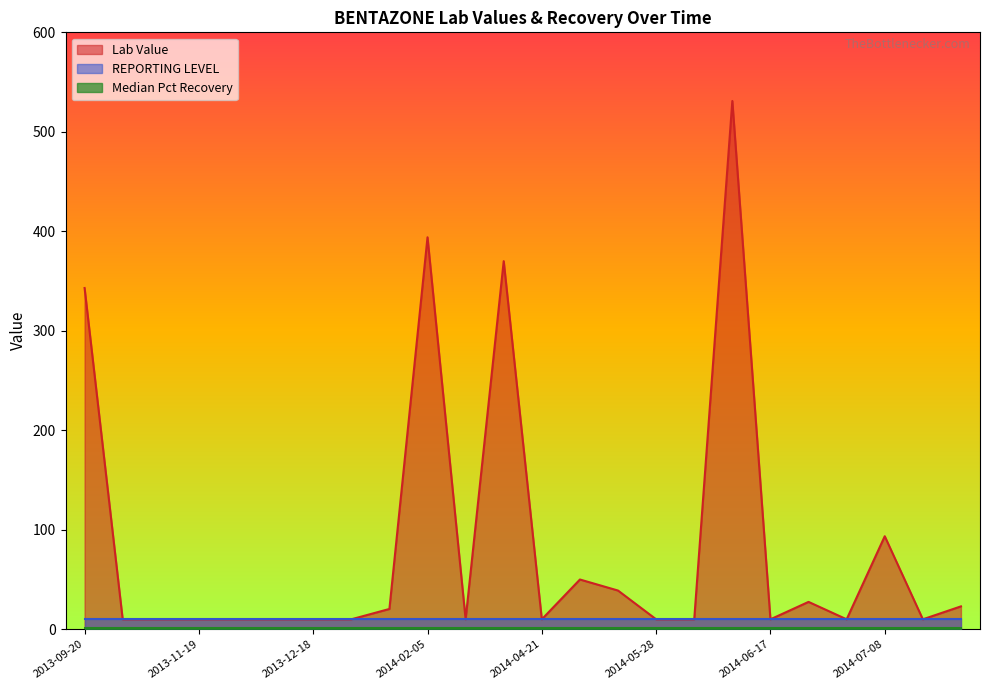

Is it true that Lab Value equals 10.0 at 2013-09-24?

True